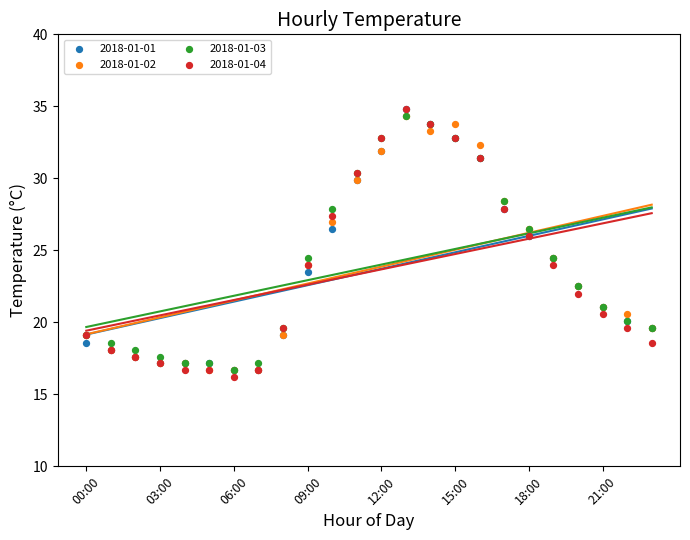

What are all the series names shown in the legend?

2018-01-01, 2018-01-02, 2018-01-03, 2018-01-04